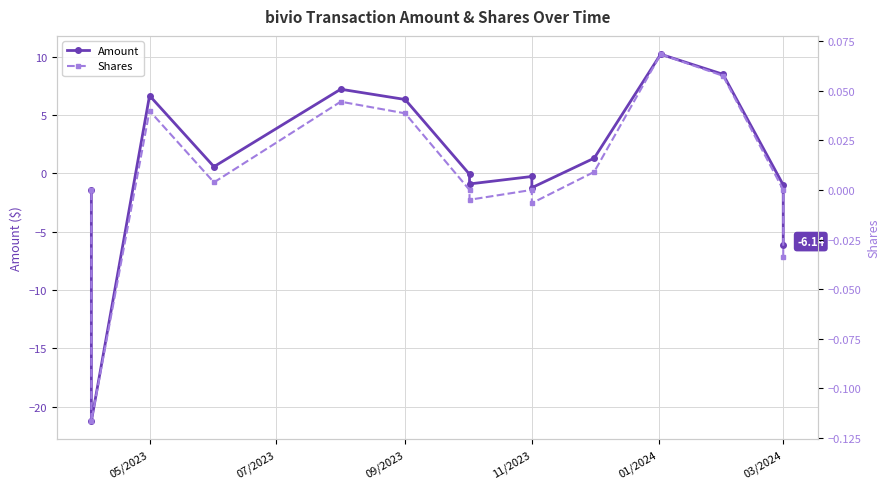

How many lines are shown in the chart?

2